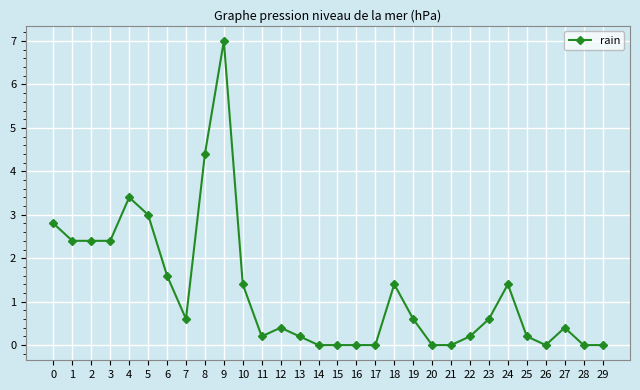

What is the sum of all values?

37.0